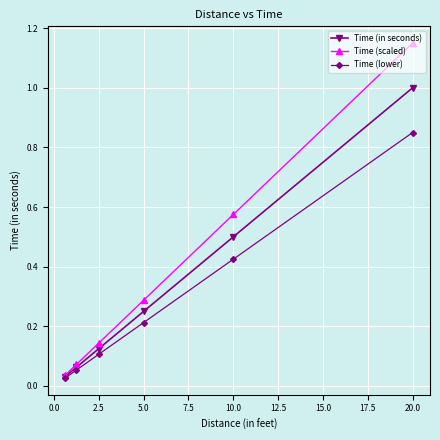

Which category has the highest value across all series?

20.0